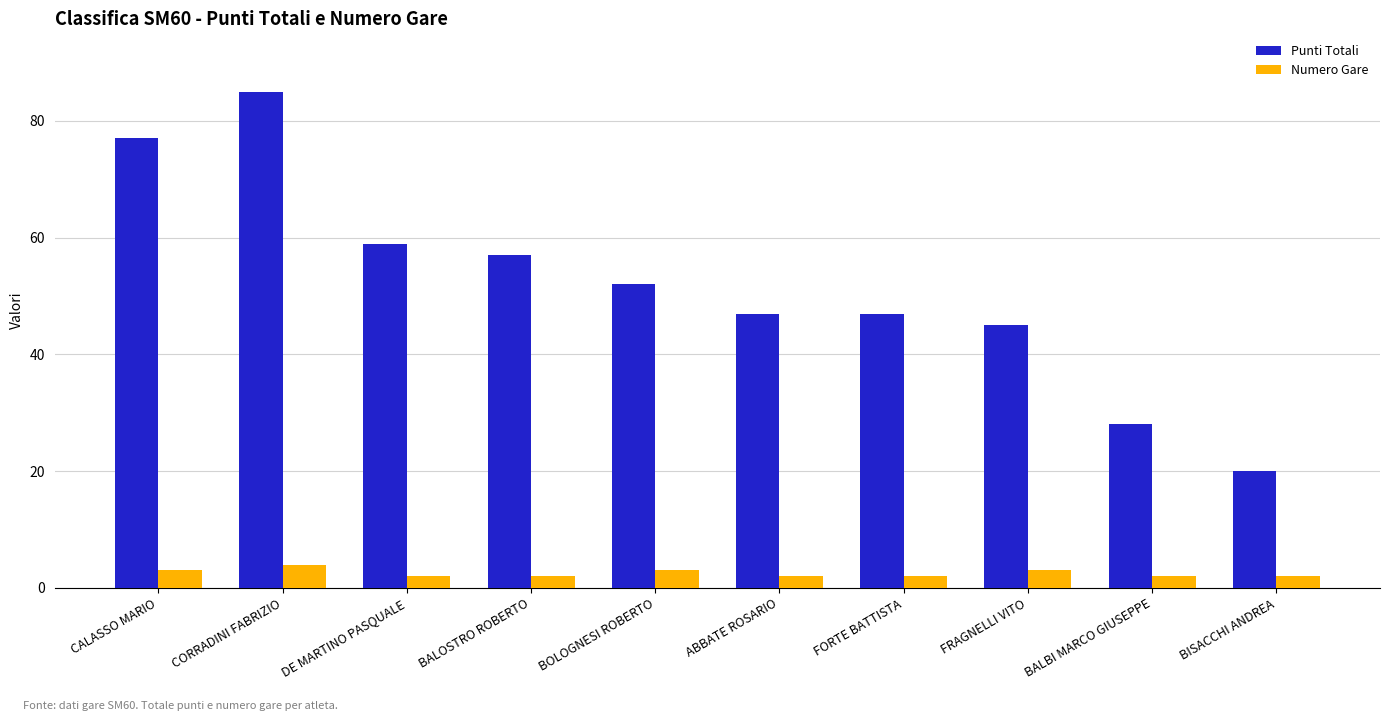

Which series has the largest total across all categories?

Punti Totali